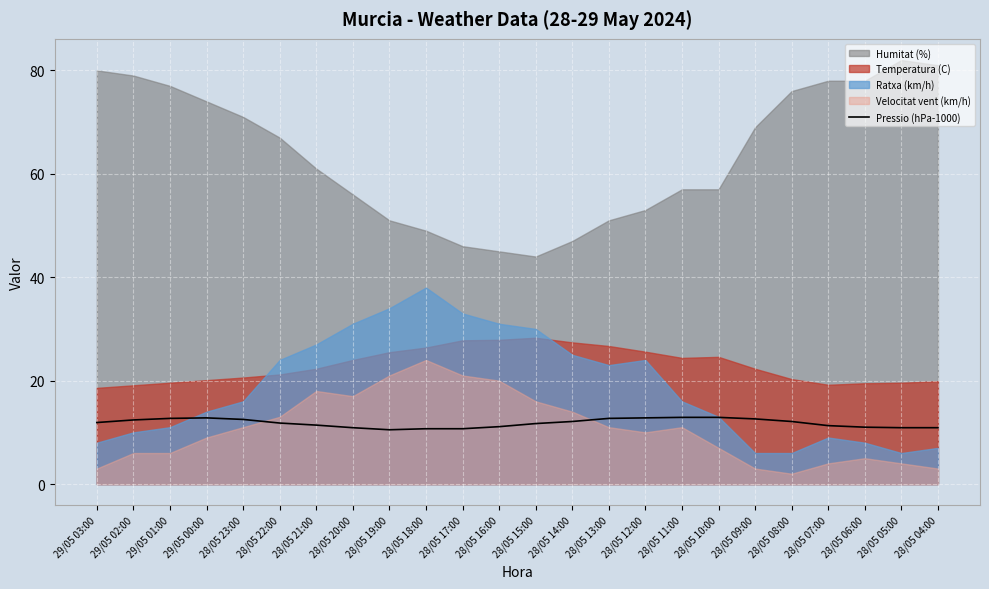

Reading left to right, extract all data points from this chart.

11.9	12.4	12.7	12.8	12.5	11.8	11.4	10.9	10.5	10.7	10.7	11.1	11.7	12.1	12.7	12.8	12.9	12.9	12.6	12.1	11.3	11.0	10.9	10.9